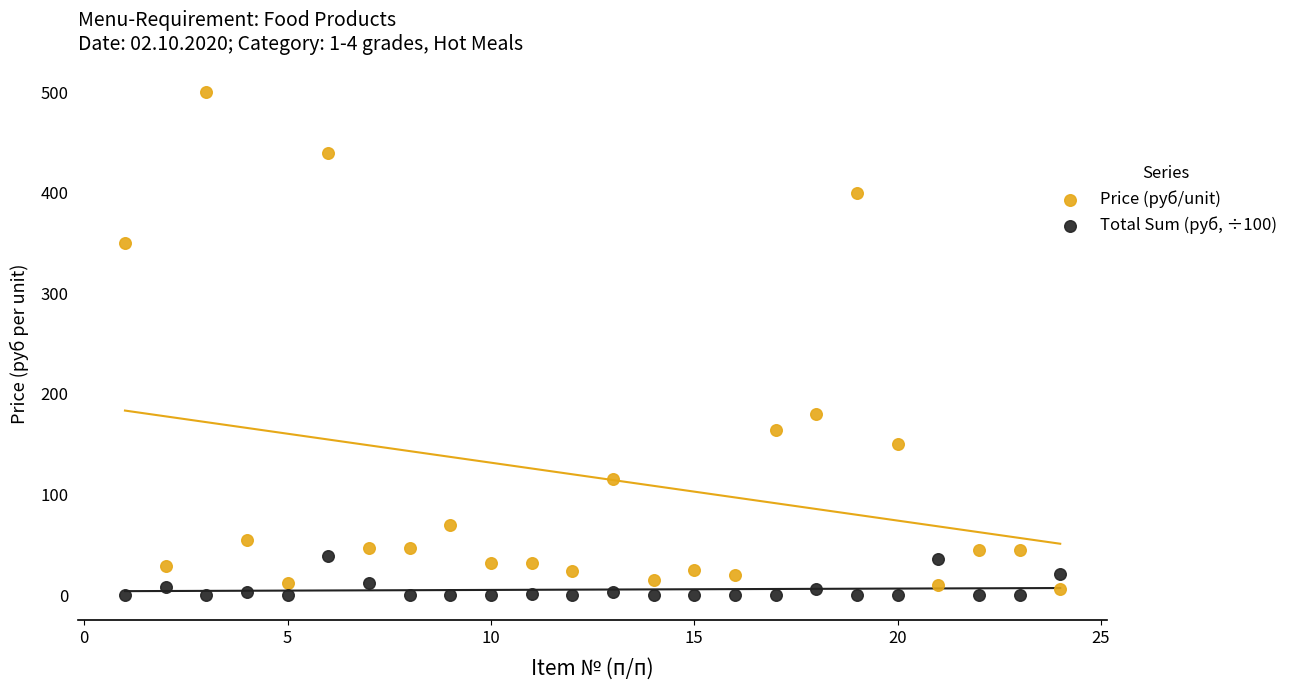

Across all data points, what is the range of X values (max minus min)?

23.0